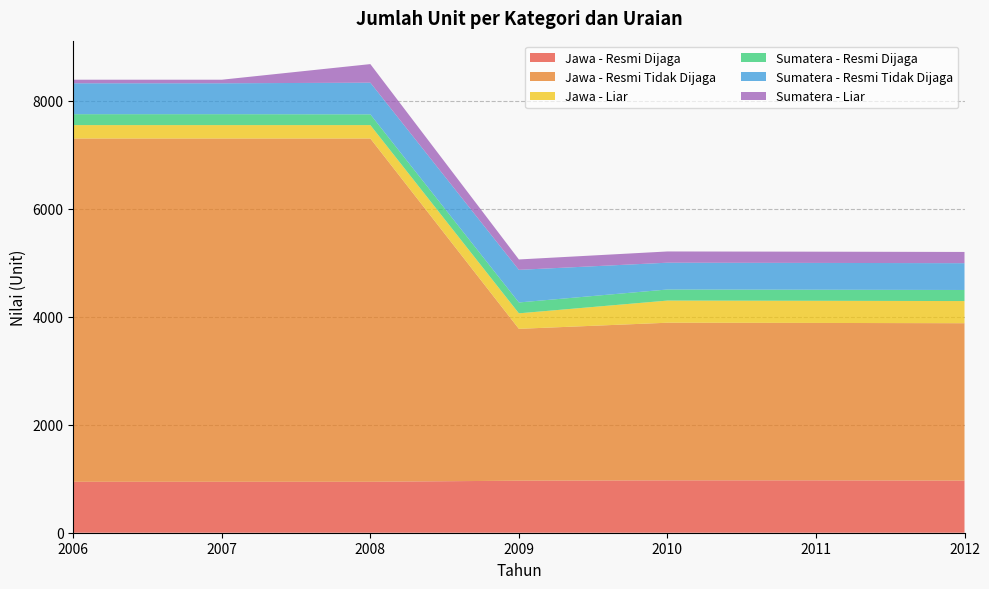

Reading right to left, list all the values displayed in this chart.

Jawa - Resmi Dijaga: 2012=964	2011=969	2010=969	2009=963	2008=943	2007=943	2006=943
Jawa - Resmi Tidak Dijaga: 2012=2914	2011=2914	2010=2918	2009=2811	2008=6354	2007=6354	2006=6354
Jawa - Liar: 2012=410	2011=410	2010=410	2009=287	2008=248	2007=248	2006=248
Sumatera - Resmi Dijaga: 2012=205	2011=205	2010=205	2009=201	2008=199	2007=202	2006=202
Sumatera - Resmi Tidak Dijaga: 2012=496	2011=496	2010=496	2009=604	2008=586	2007=572	2006=572
Sumatera - Liar: 2012=208	2011=208	2010=208	2009=192	2008=344	2007=66	2006=66